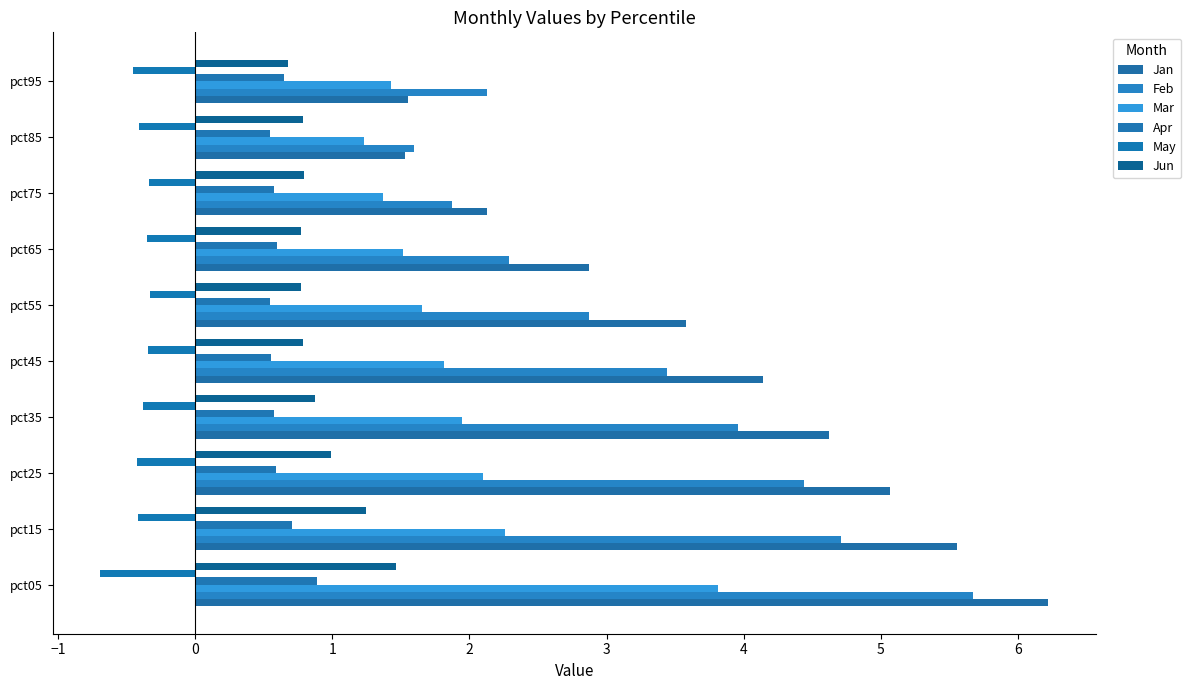

What are all the series names shown in the legend?

Jan, Feb, Mar, Apr, May, Jun